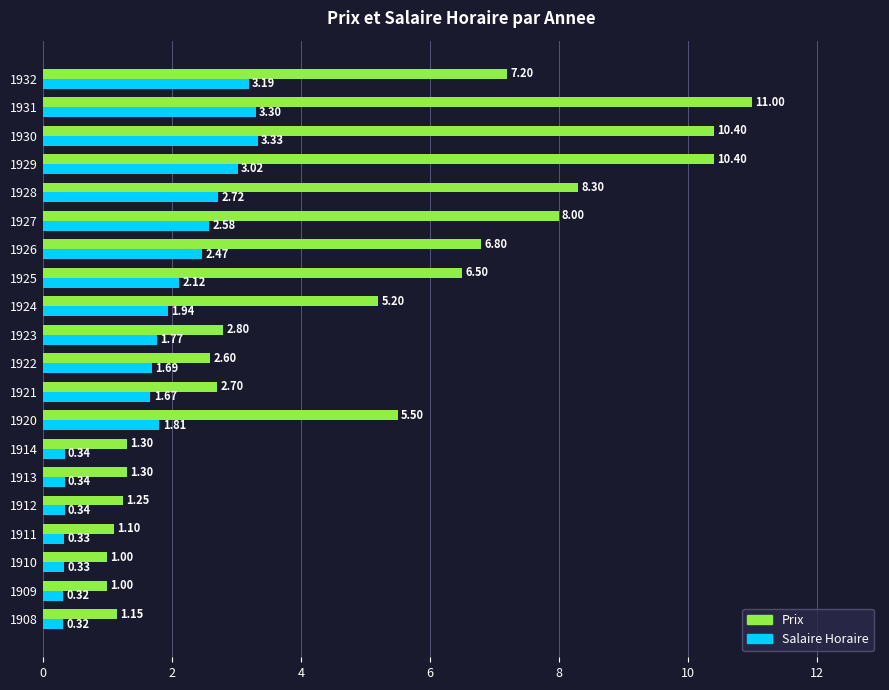

Which series has the largest total across all categories?

Prix